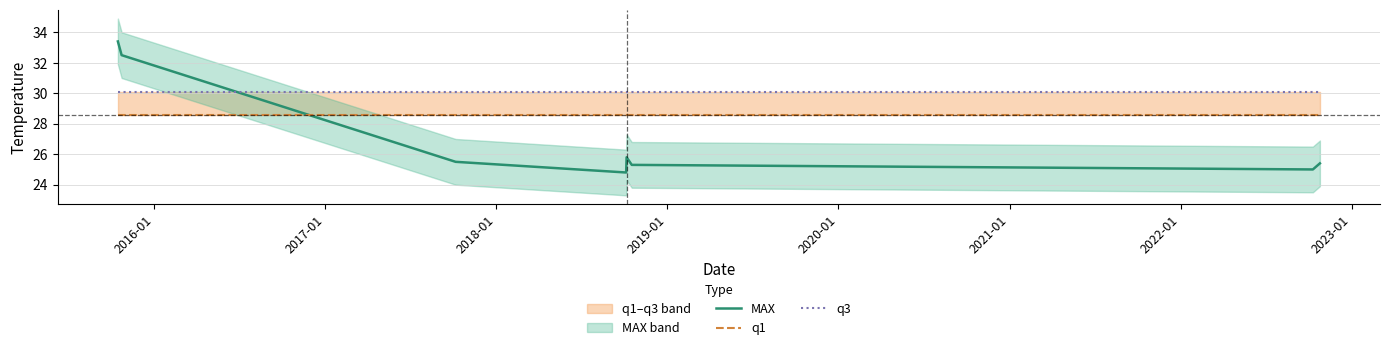

What is the average value of the q1 series?

28.6